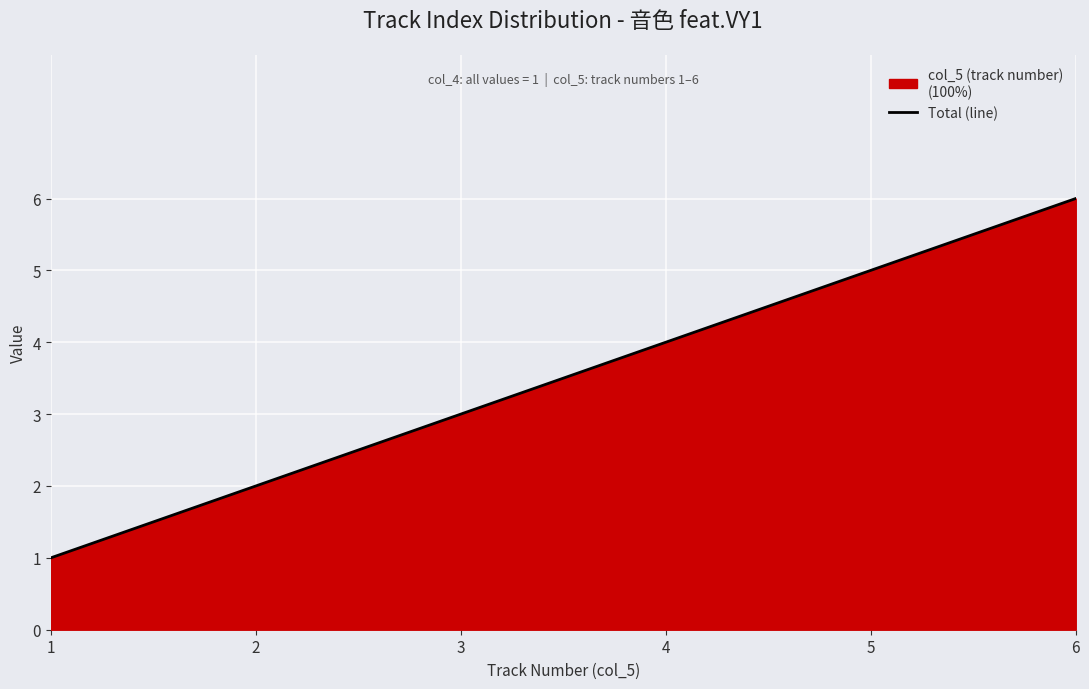

Reading right to left, transcribe all the data shown in this chart.

6=6	5=5	4=4	3=3	2=2	1=1